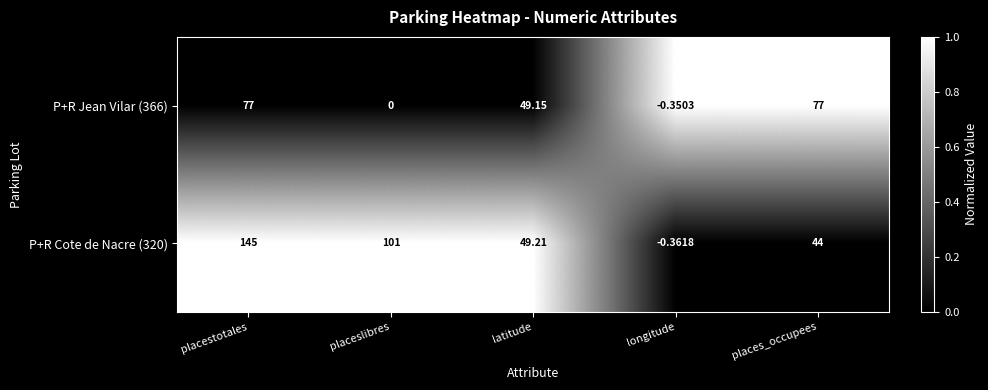

List the series in order of their peak value, highest first.

P+R Cote de Nacre (320), P+R Jean Vilar (366)